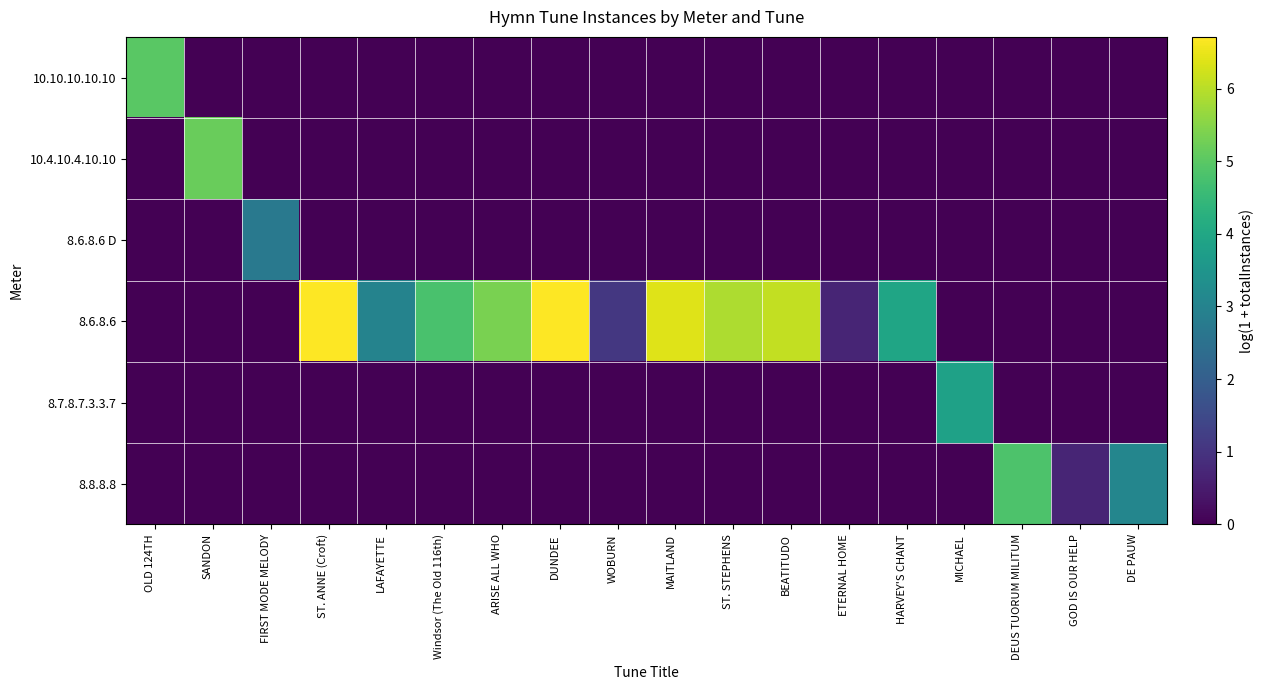

At which category is the sum across all series the highest?

DUNDEE